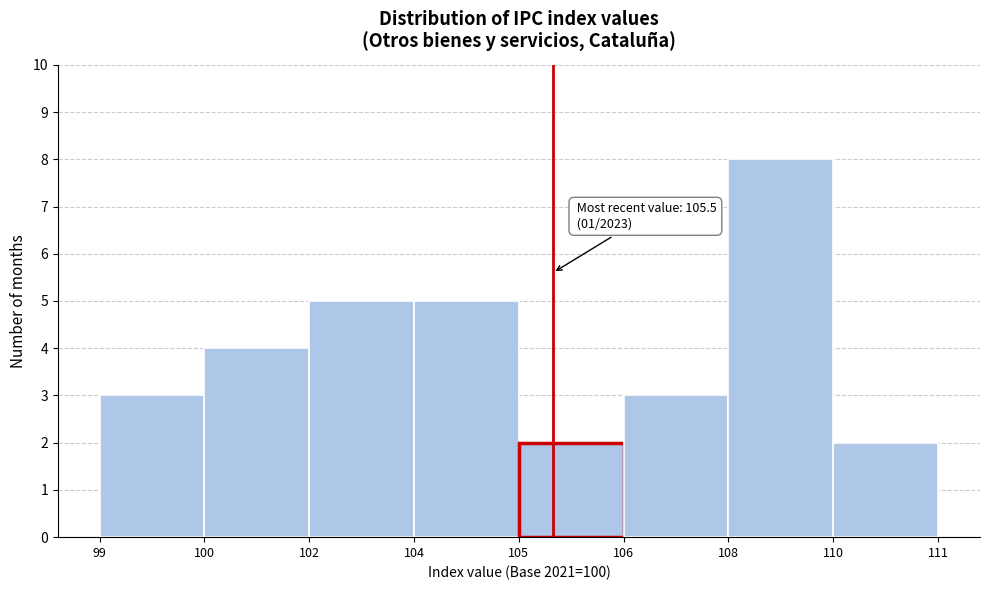

Reading right to left, list all the values displayed in this chart.

2	8	3	2	5	5	4	3